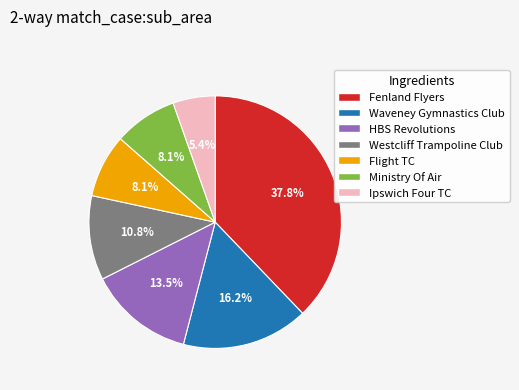

To the nearest percent, what percentage of the pie is Westcliff Trampoline Club?

11%